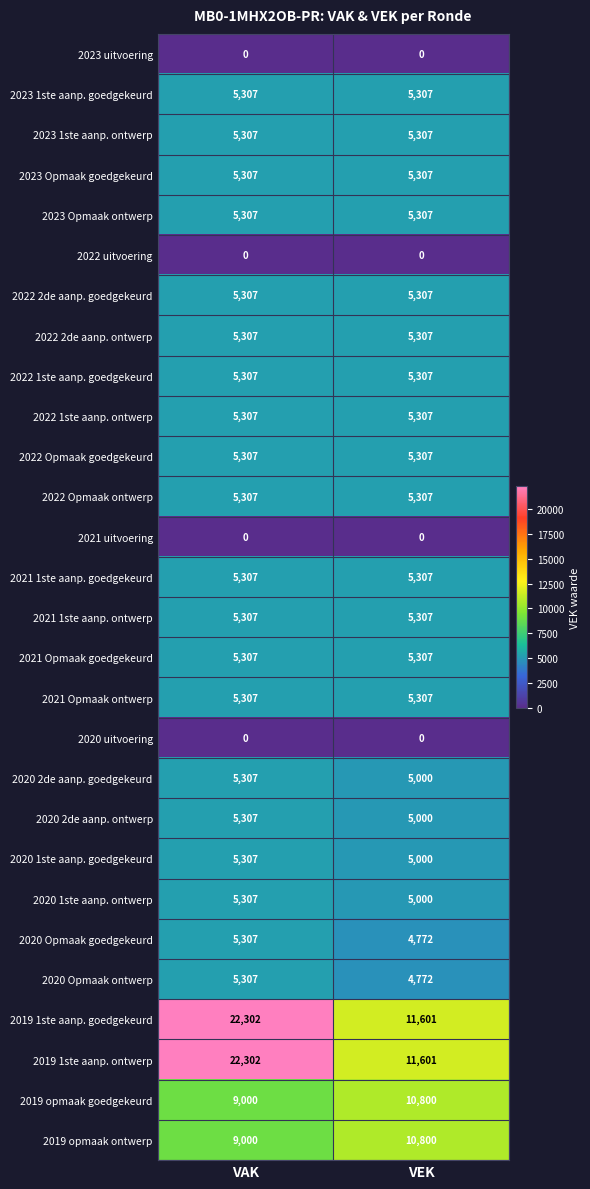

Read the 2019 opmaak ontwerp value at VAK, to the nearest 50.

9000